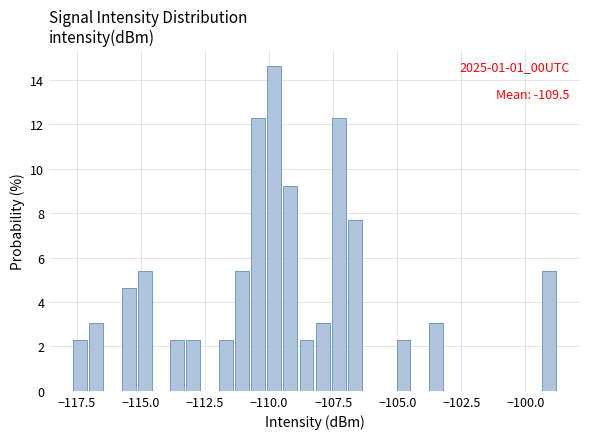

Around what value on the x-axis is the tallest bar? Give the approximate position of its centre, as read against the axis.

-110.0